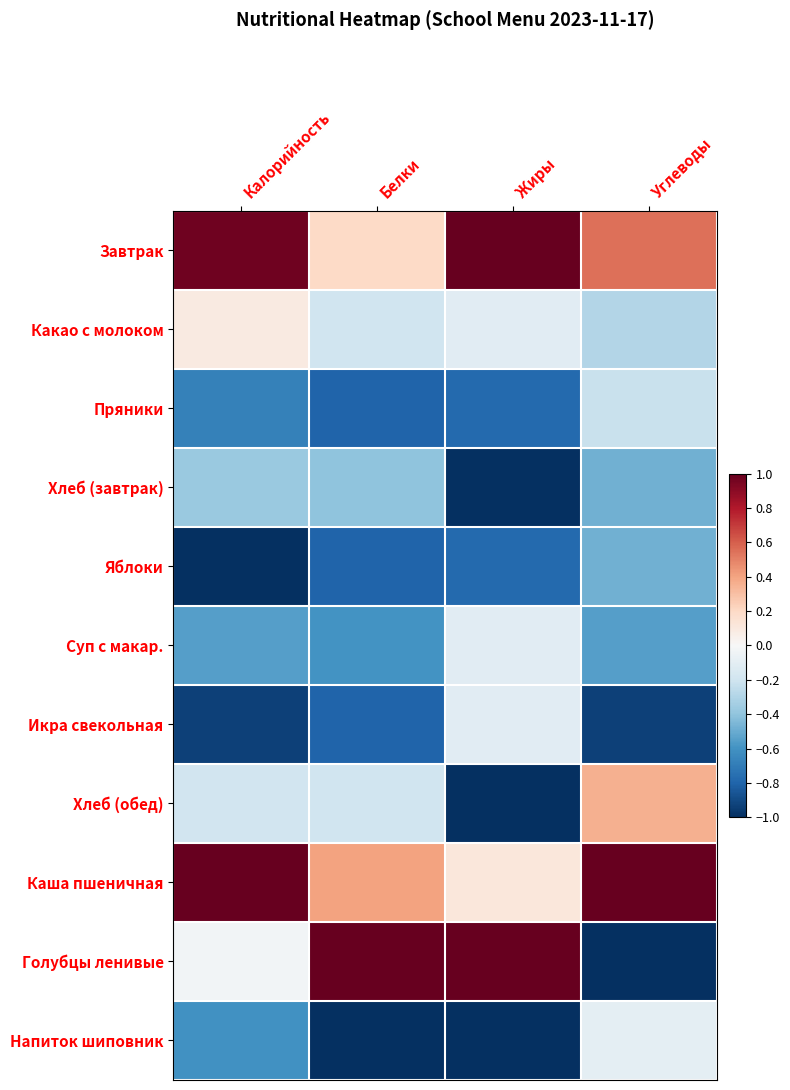

At how many categories does at least one series exceed 0?

4